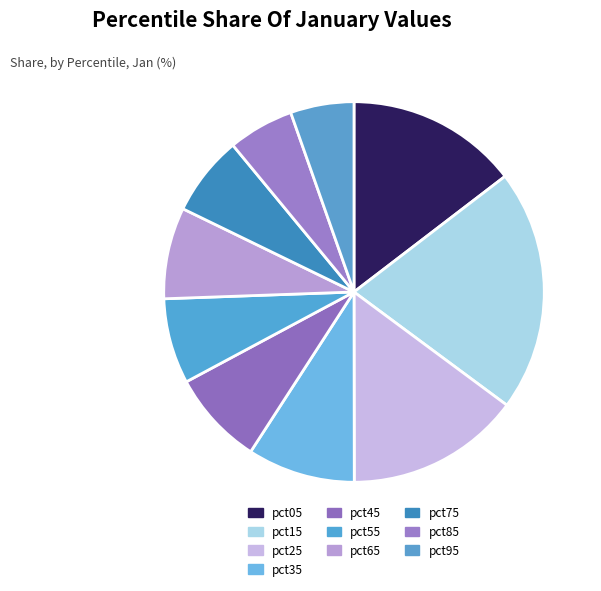

How many segments does this pie chart have?

10